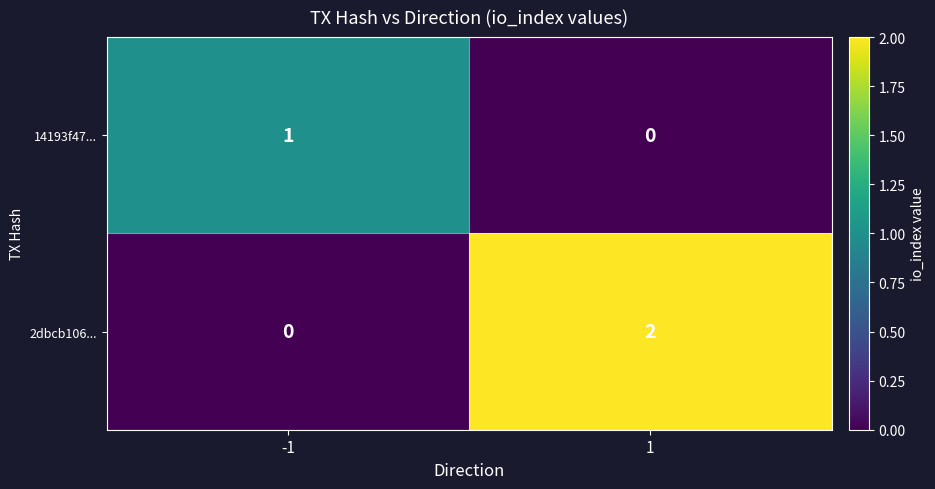

Is the value of 2dbcb106... at -1 greater than the value of 14193f47... at -1?

No